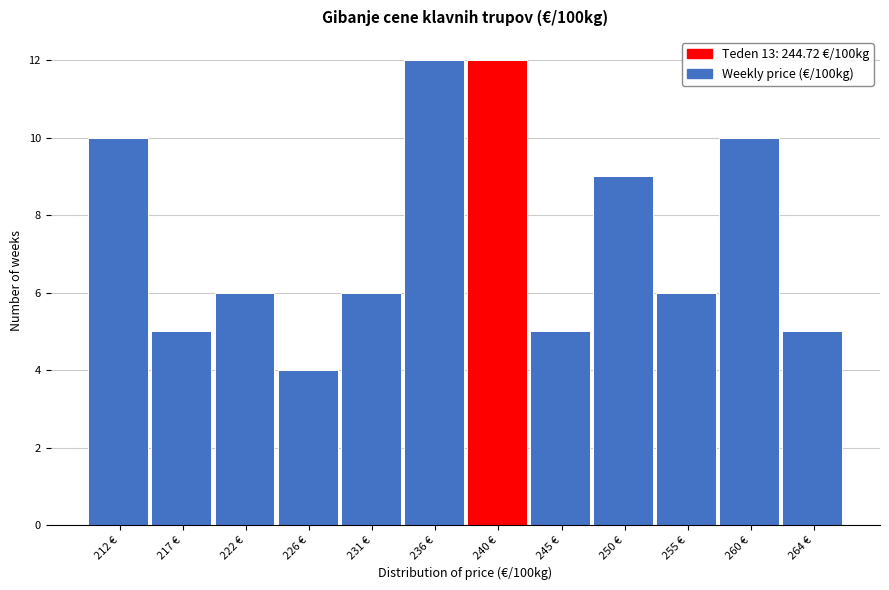

Reading left to right, extract all data points from this chart.

212 €=10	217 €=5	222 €=6	226 €=4	231 €=6	236 €=12	240 €=12	245 €=5	250 €=9	255 €=6	260 €=10	264 €=5